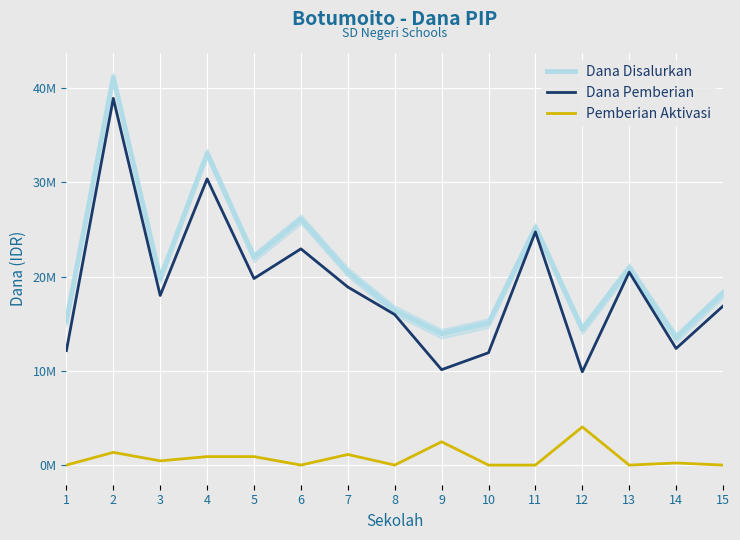

What is the total value across all series at 2?

81.4